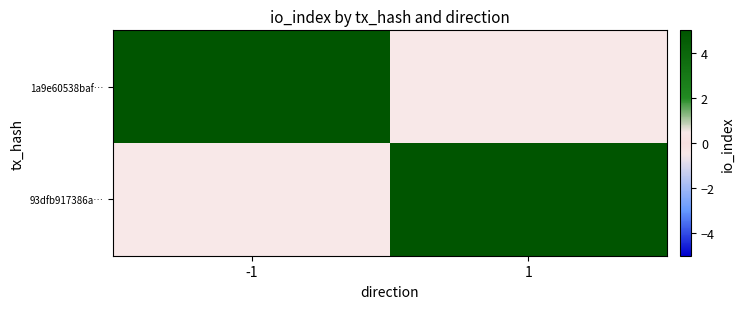

What is the minimum value shown in the chart?

5.0